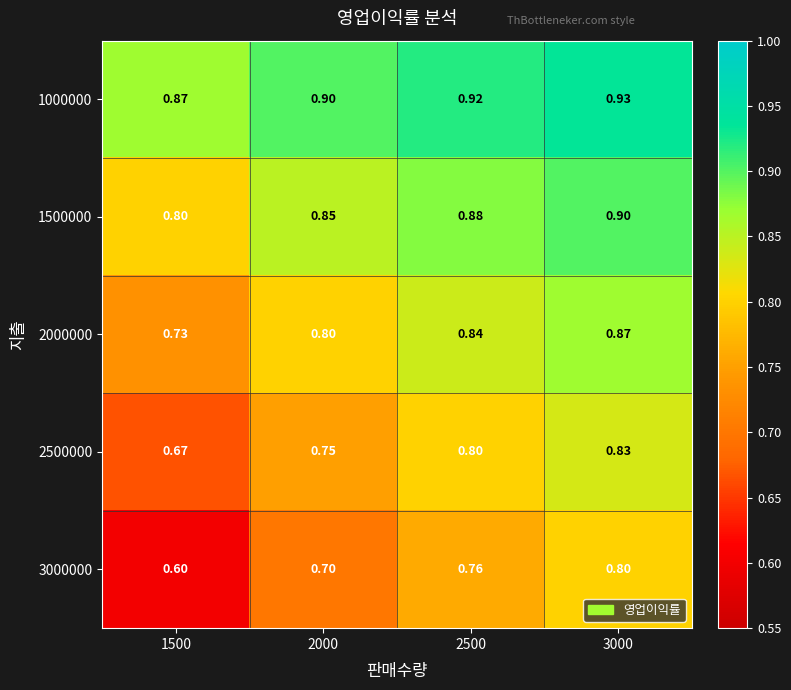

Is the value of 2500000 at 2500 greater than the value of 2000000 at 3000?

No